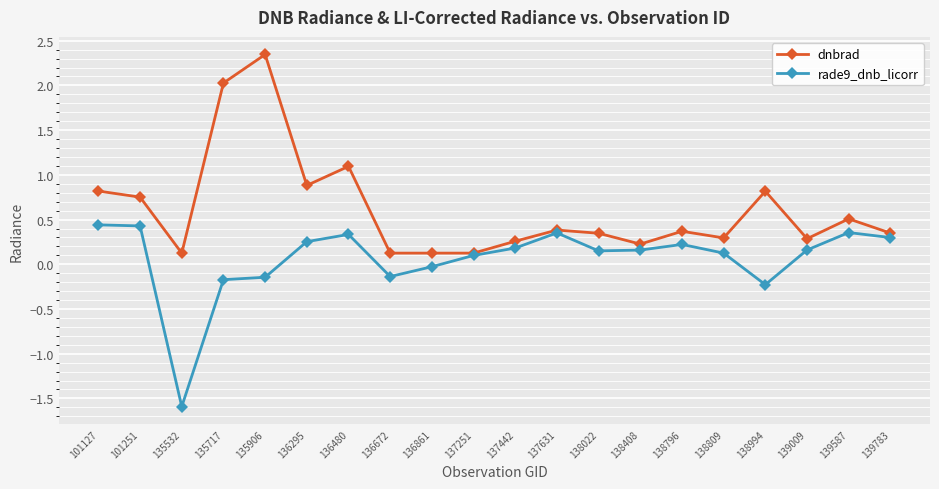

True or false: rade9_dnb_licorr has more than 1 interior local peaks.

True